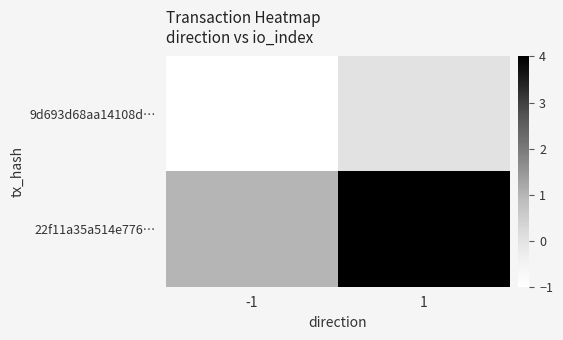

What is the minimum value shown in the chart?

-1